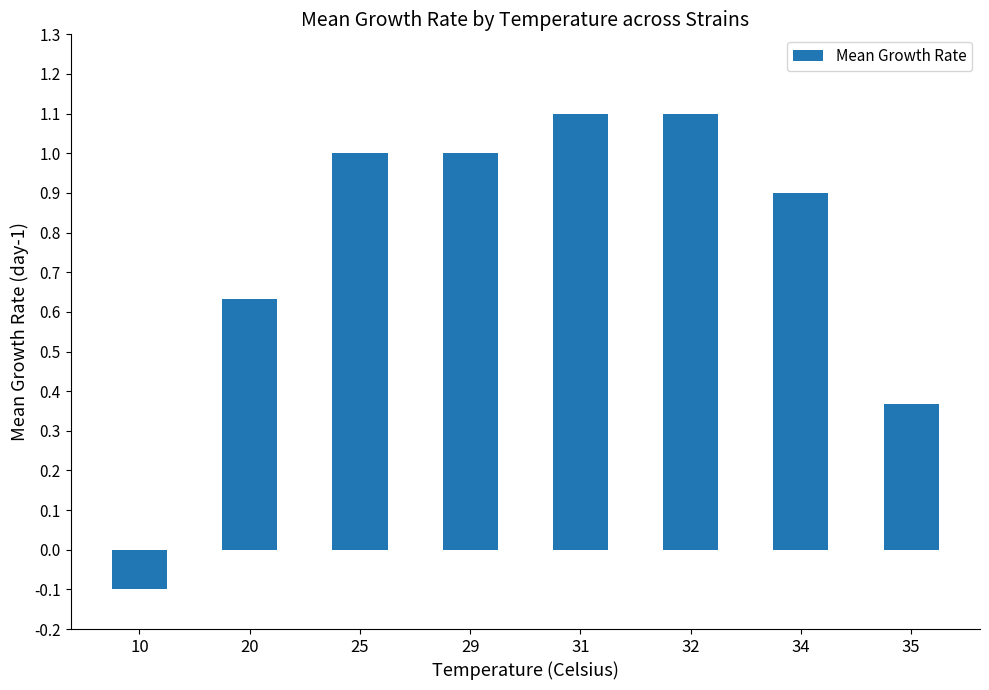

Which label corresponds to the smallest value in the chart?

10